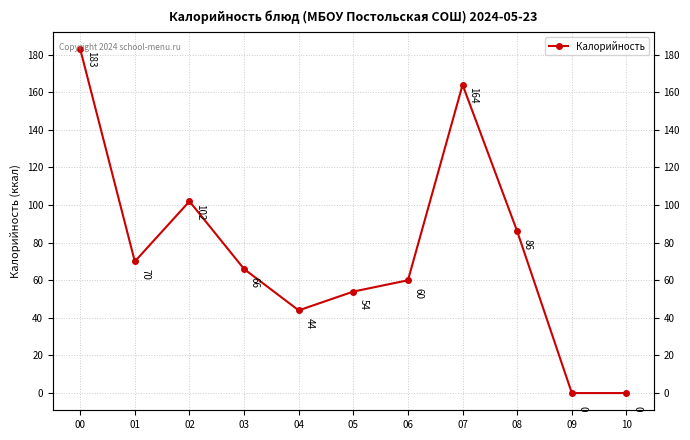

What is the value of the 5th point from the left?

44